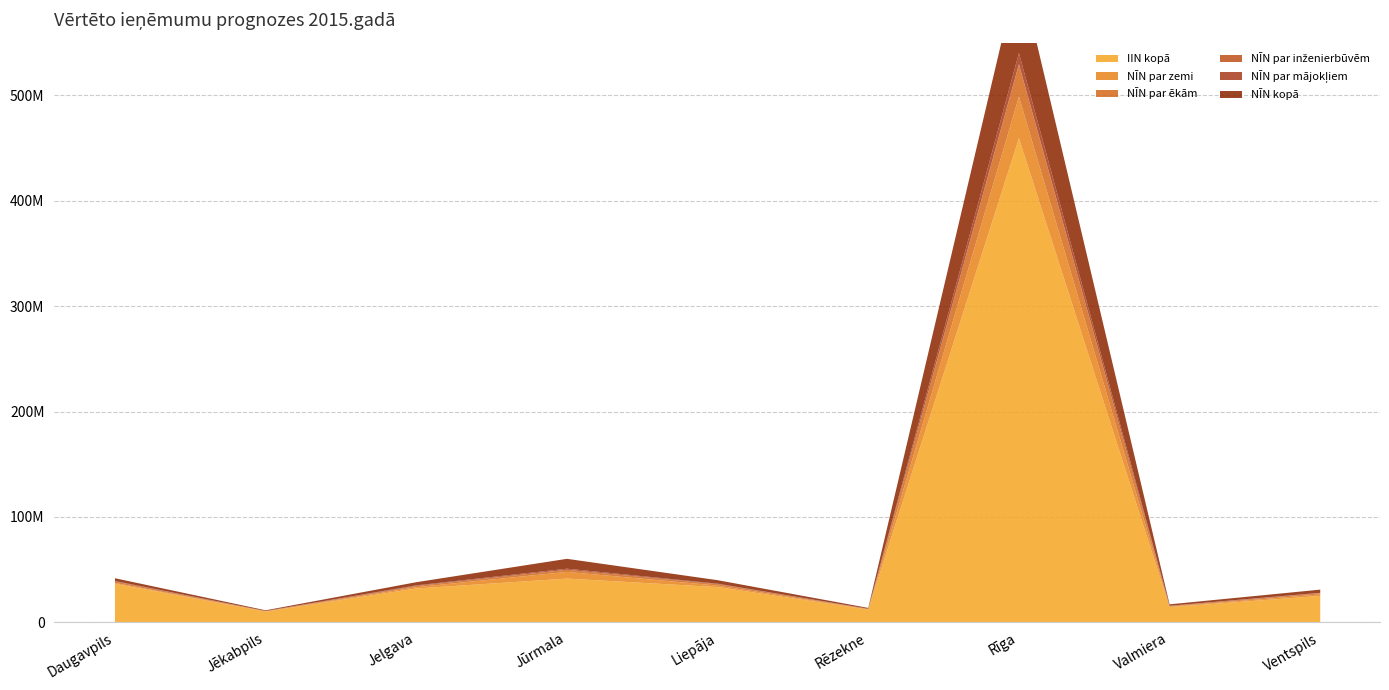

Count the number of categories in the chart.

9